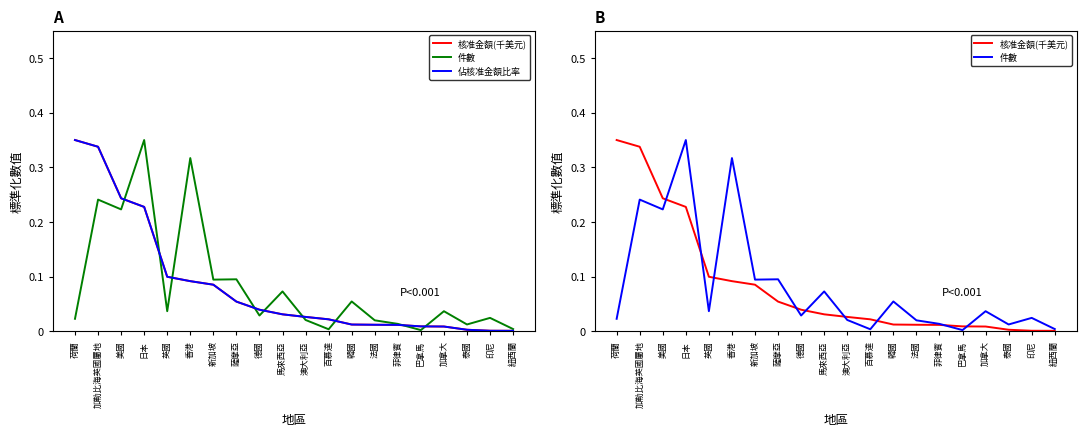

What position from the left is 薩摩亞?

8